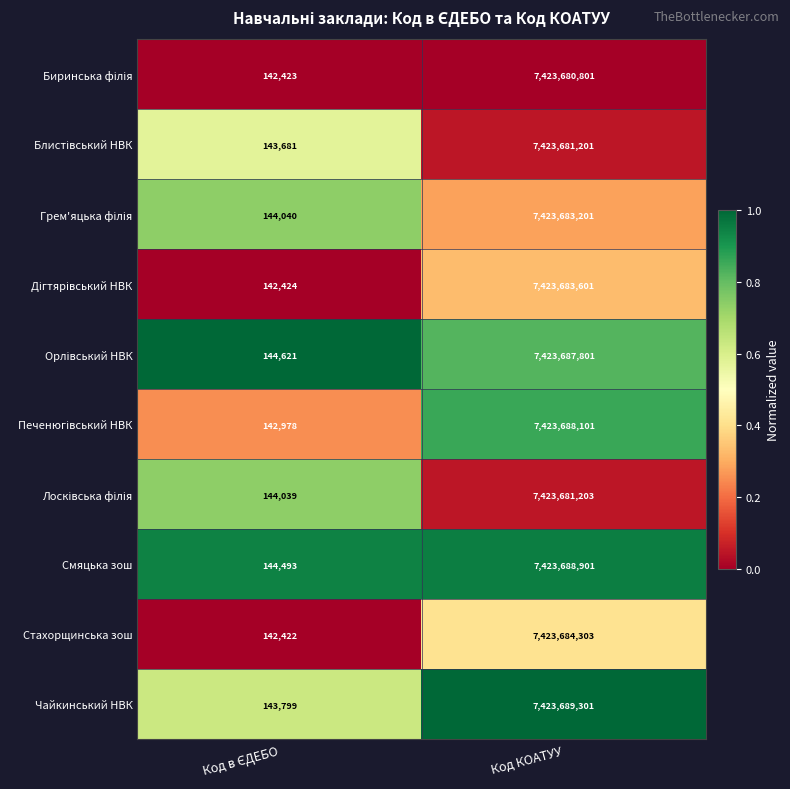

Is it true that Чайкинський НВК equals 9692756830 at Код КОАТУУ?

False